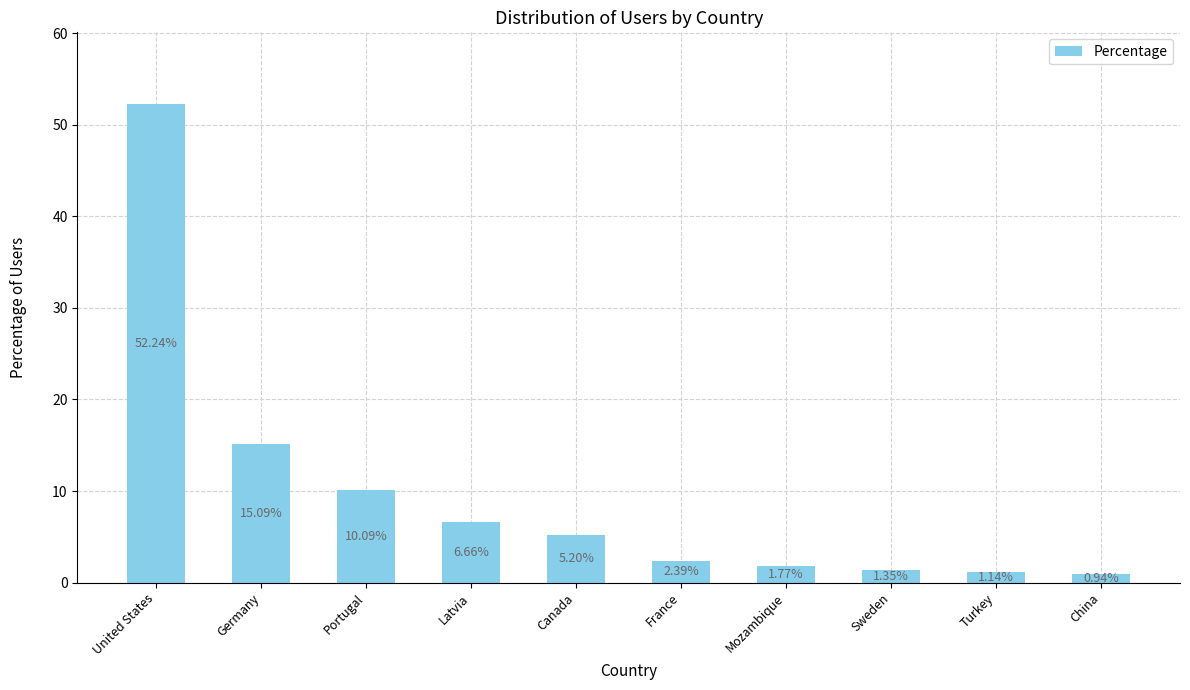

At which category does the chart reach its minimum across all series?

China